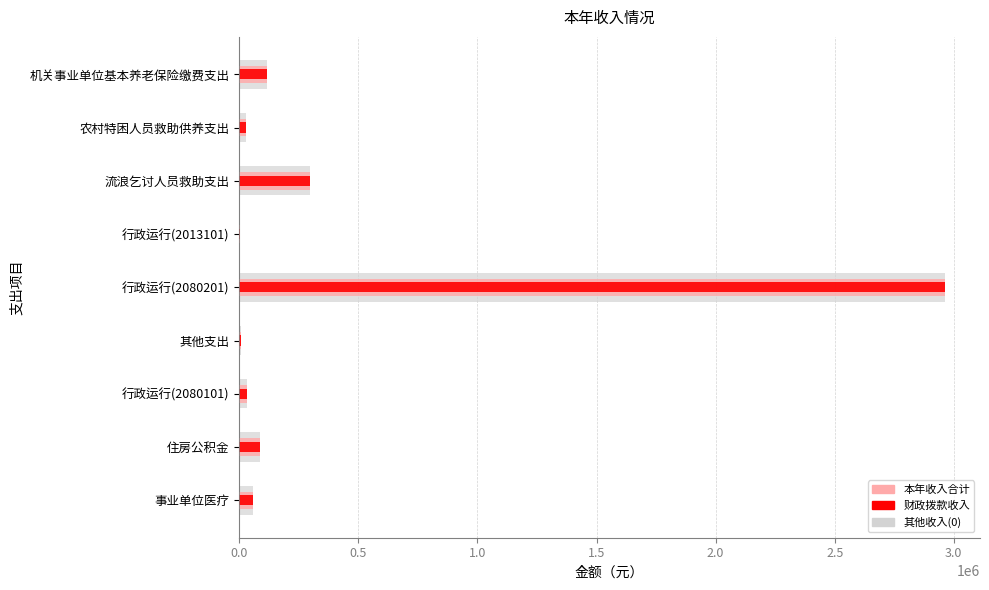

True or false: 财政拨款收入 has a value of 828267.4 at 行政运行(2080201).

False